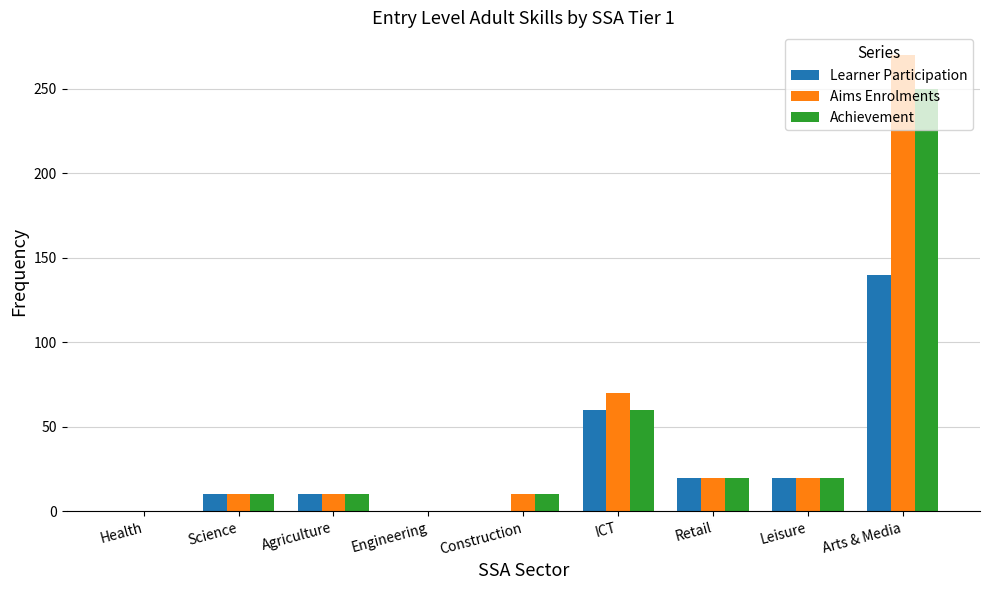

Are the bars grouped side by side (vs. stacked)?

Yes